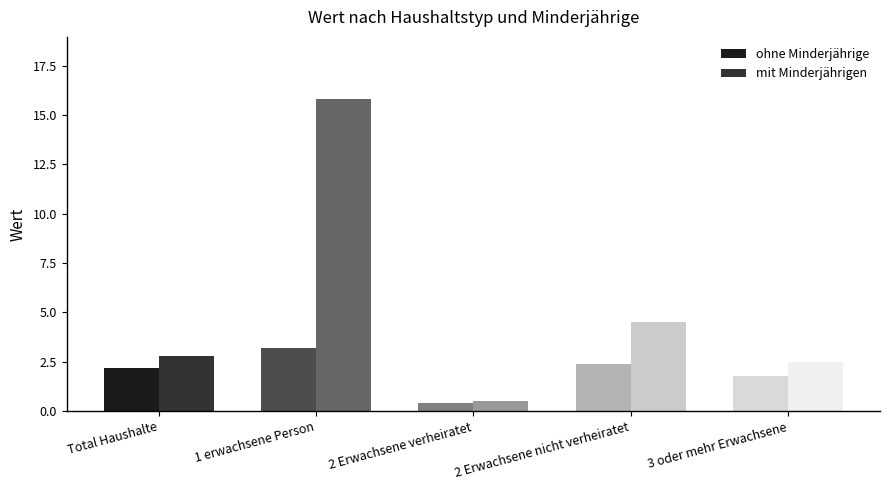

Which series has the widest spread of values?

mit